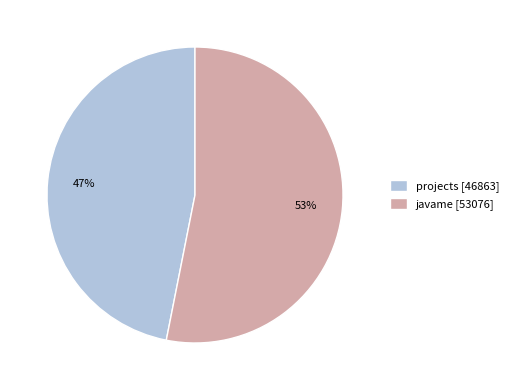

Rank the categories by value from lowest to highest.

projects, javame